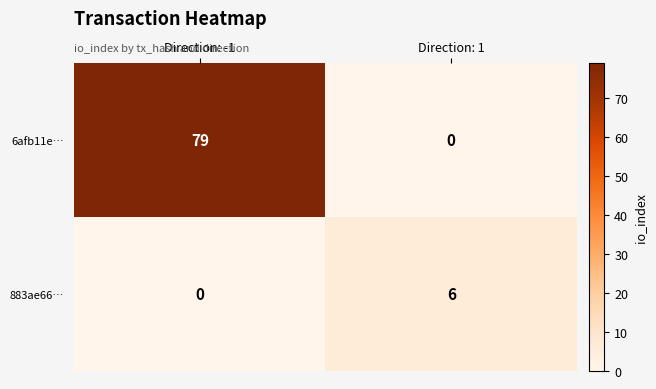

Is the value of 6afb11e… at Direction: -1 greater than the value of 883ae66… at Direction: 1?

Yes